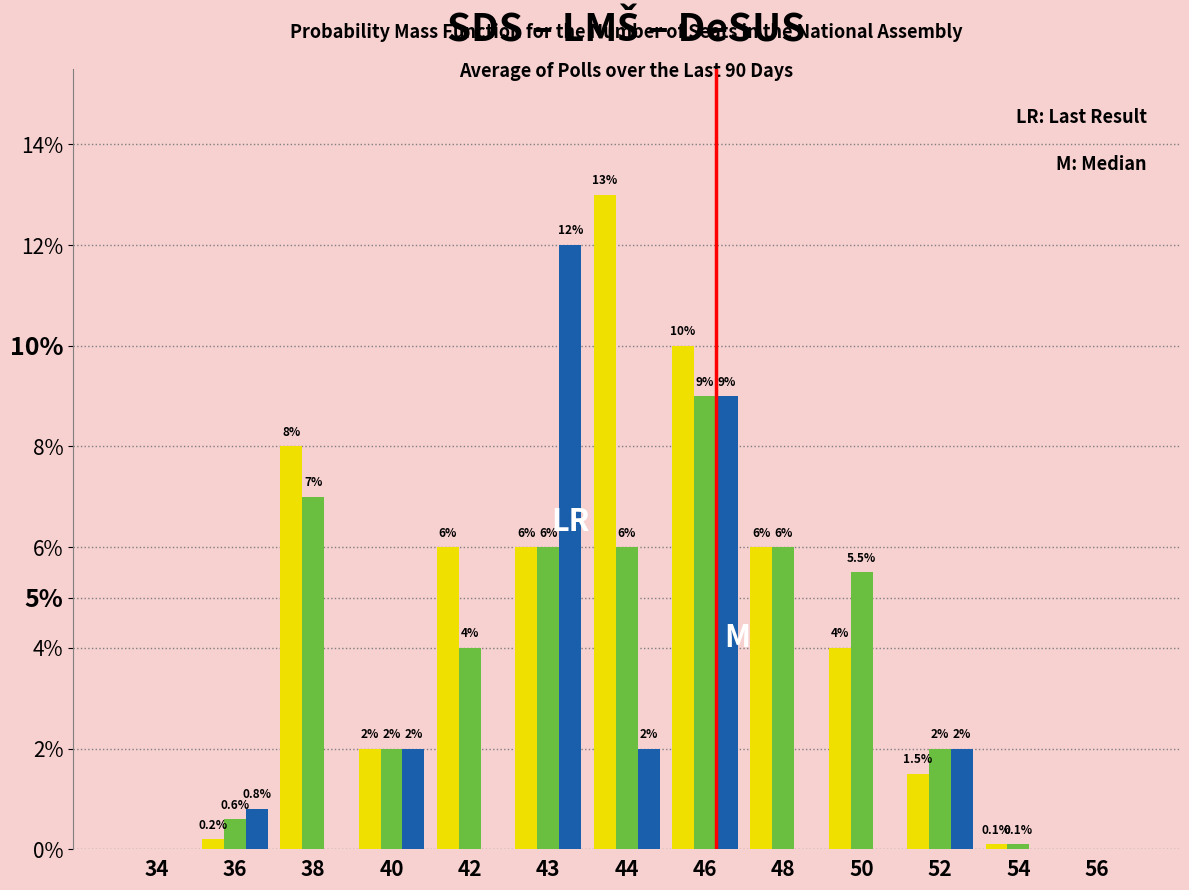

At which category does the chart reach its peak across all series?

44